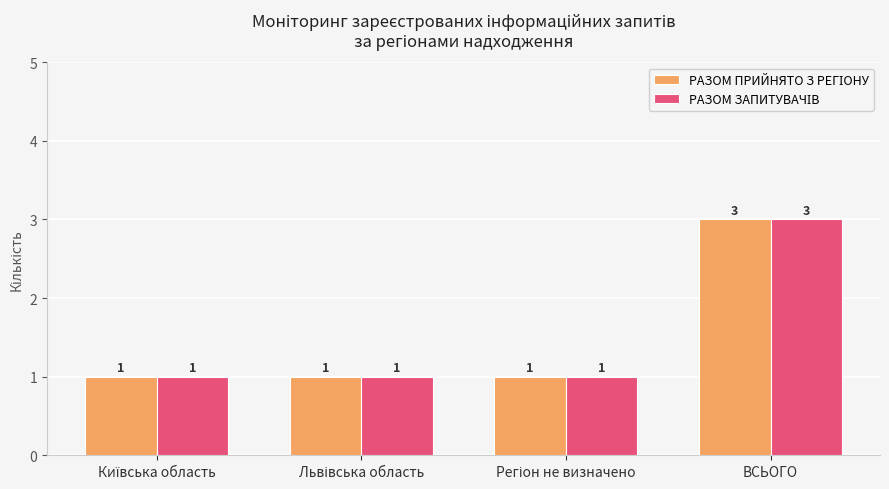

At which category is the sum across all series the highest?

ВСЬОГО